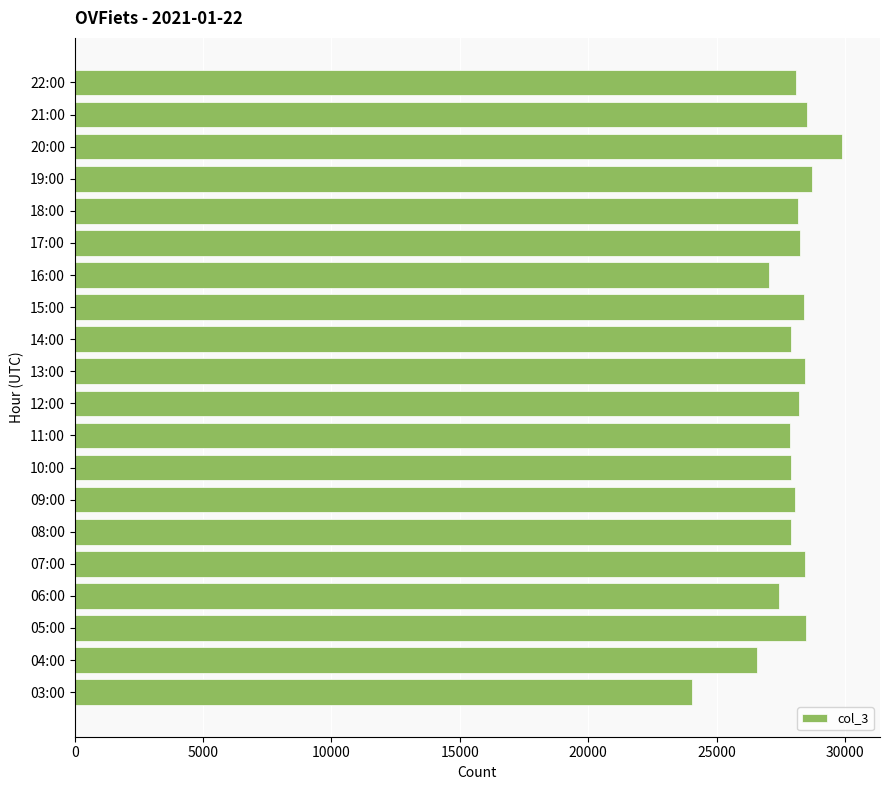

What is the difference between the maximum and minimum values?

5823